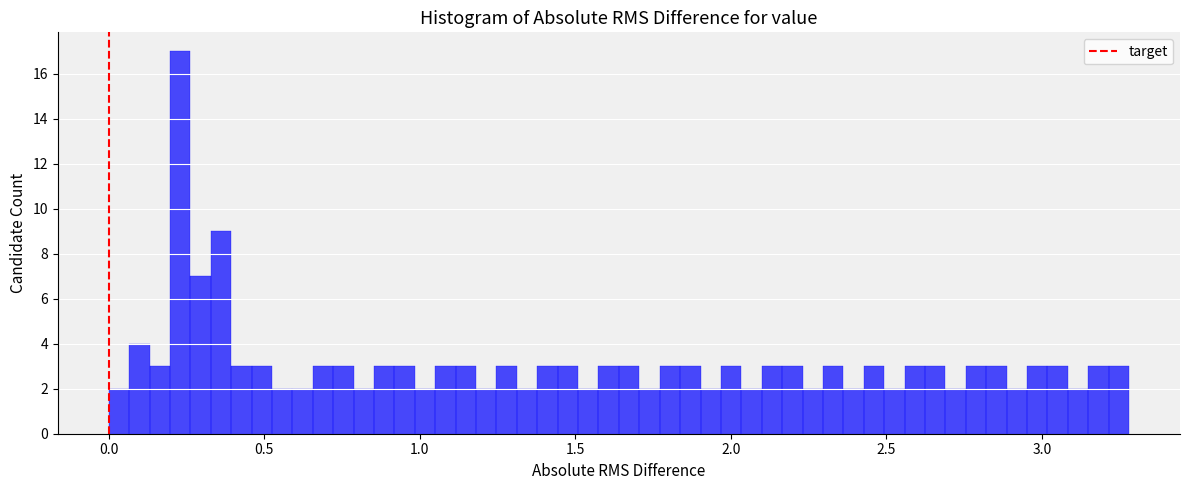

Read against the x-axis, roughly where is the centre of the tallest bar?

0.25